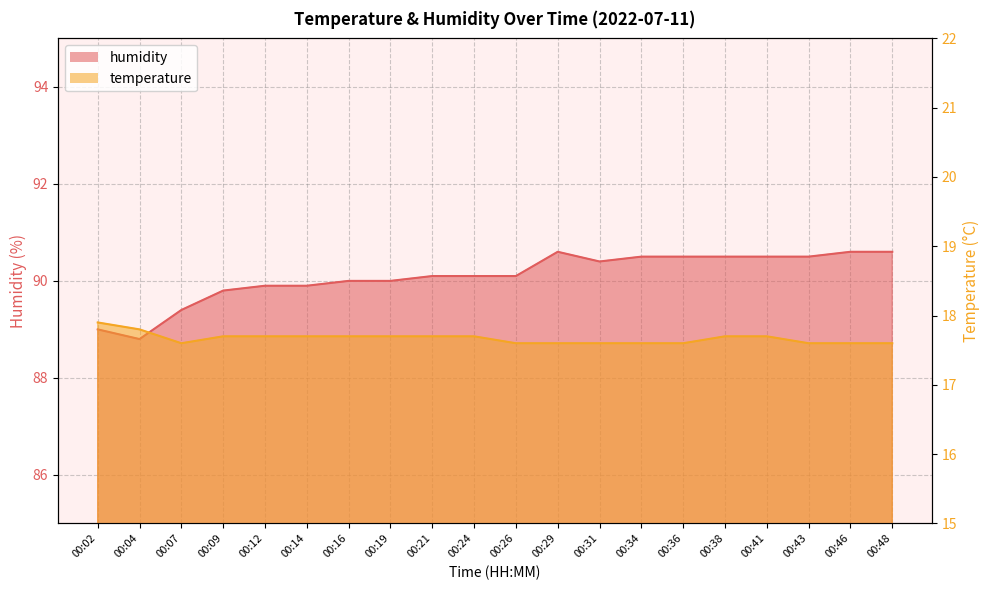

Reading left to right, transcribe all the data shown in this chart.

temperature: 00:02=17.9	00:04=17.8	00:07=17.6	00:09=17.7	00:12=17.7	00:14=17.7	00:16=17.7	00:19=17.7	00:21=17.7	00:24=17.7	00:26=17.6	00:29=17.6	00:31=17.6	00:34=17.6	00:36=17.6	00:38=17.7	00:41=17.7	00:43=17.6	00:46=17.6	00:48=17.6
humidity: 00:02=89.0	00:04=88.8	00:07=89.4	00:09=89.8	00:12=89.9	00:14=89.9	00:16=90.0	00:19=90.0	00:21=90.1	00:24=90.1	00:26=90.1	00:29=90.6	00:31=90.4	00:34=90.5	00:36=90.5	00:38=90.5	00:41=90.5	00:43=90.5	00:46=90.6	00:48=90.6